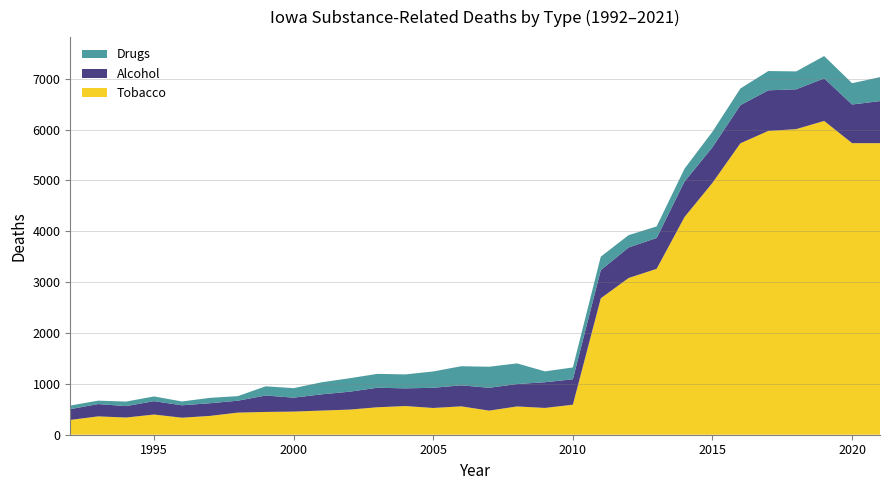

Reading left to right, what are all the values shown in this chart?

Alcohol: 212	242	225	263	244	249	234	323	274	319	352	384	348	397	413	449	441	505	501	554	600	607	697	699	750	798	783	837	760	827
Drugs: 71	67	89	93	75	106	90	181	187	237	264	273	274	321	376	414	406	214	232	265	243	227	254	306	328	379	352	439	419	471
Tobacco: 291	361	338	397	335	370	435	448	455	475	494	540	564	526	558	474	556	527	590	2683	3083	3262	4282	4954	5731	5975	6010	6171	5734	5734